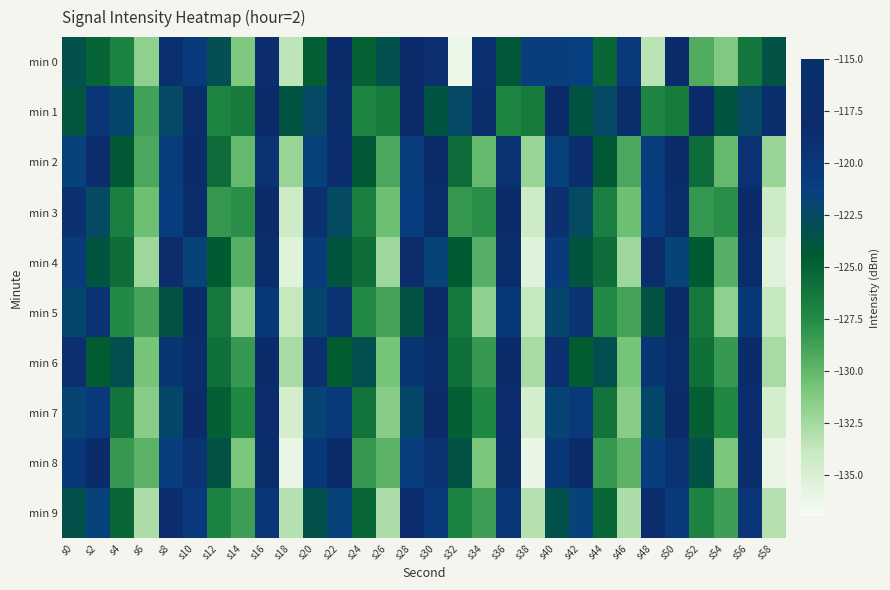

Which series has the largest range (max minus min)?

min 8